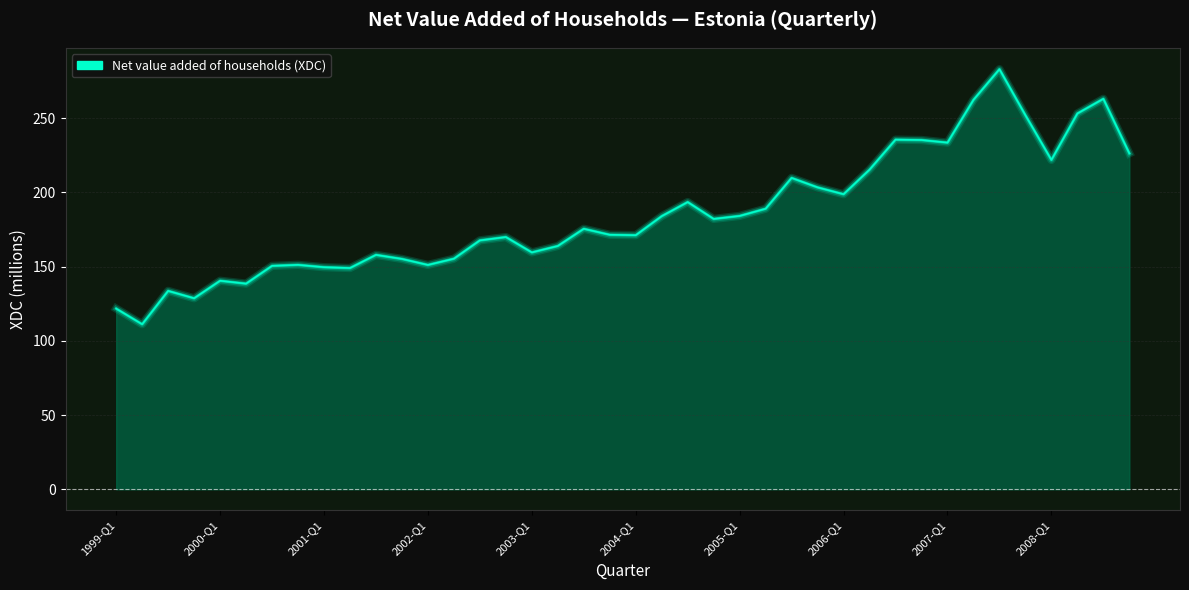

What is the greatest value displayed?

282.9